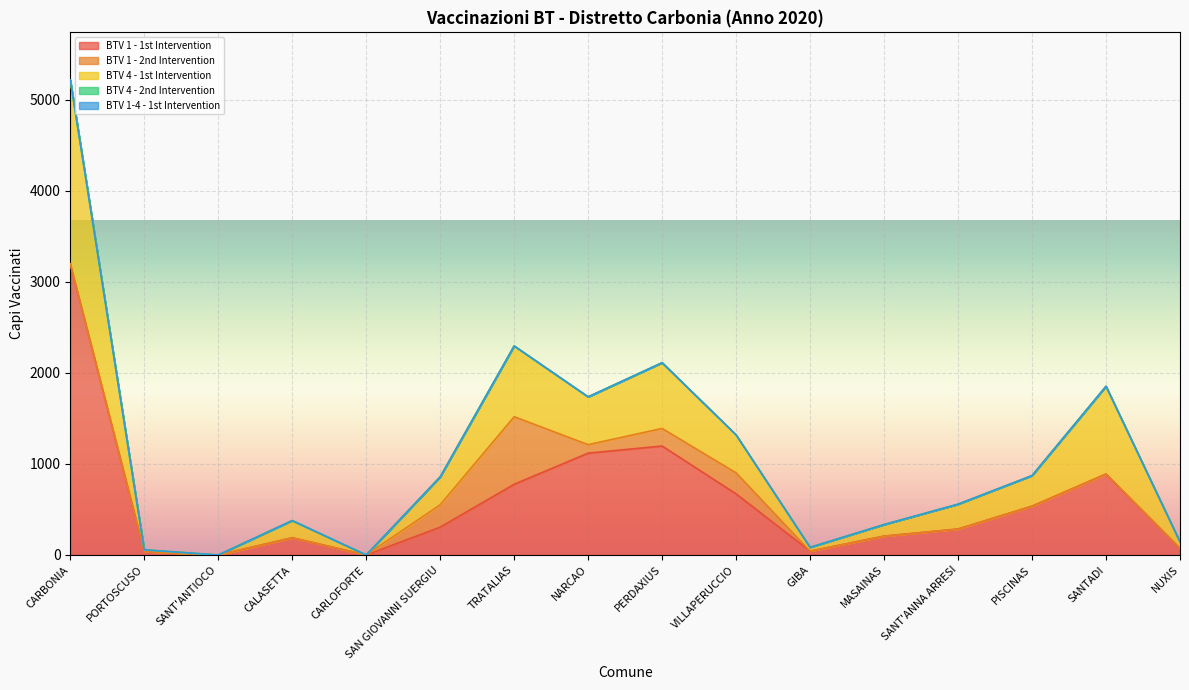

Which series changed the most between TRATALIAS and MASAINAS?

BTV 1 - 2nd Intervention